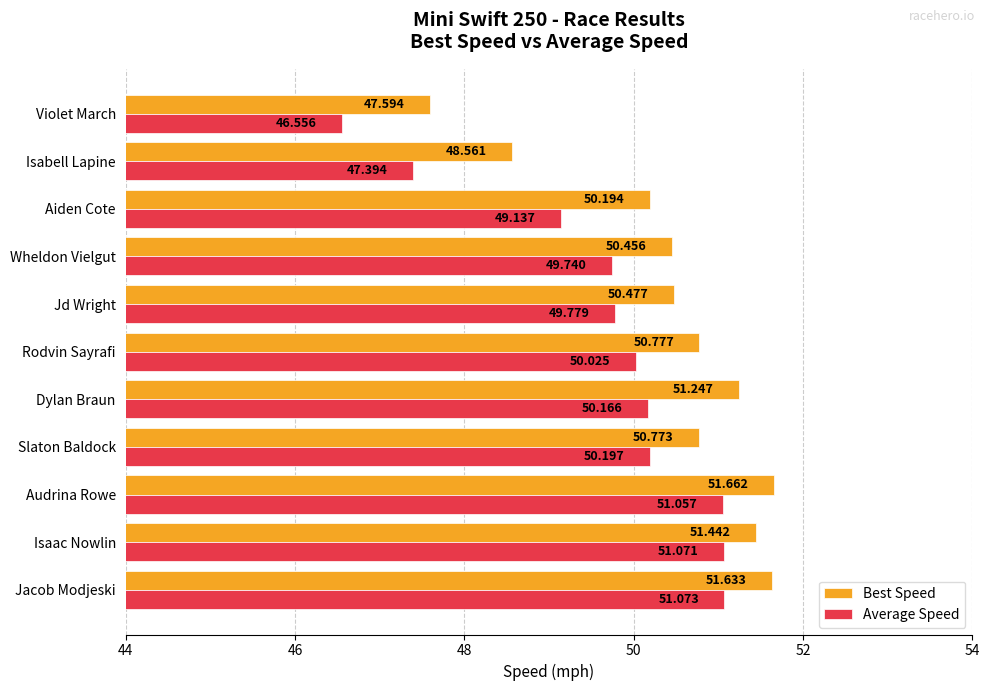

At which category is the sum across all series the highest?

Audrina Rowe